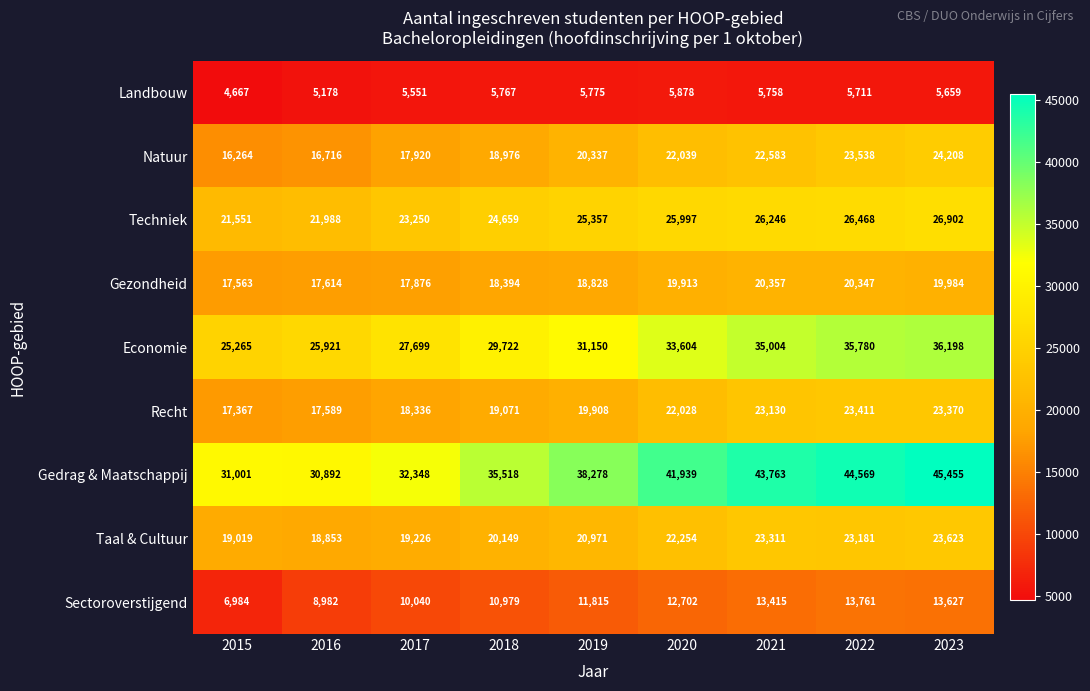

The value of Natuur at 2018 is 18976. True or false?

True